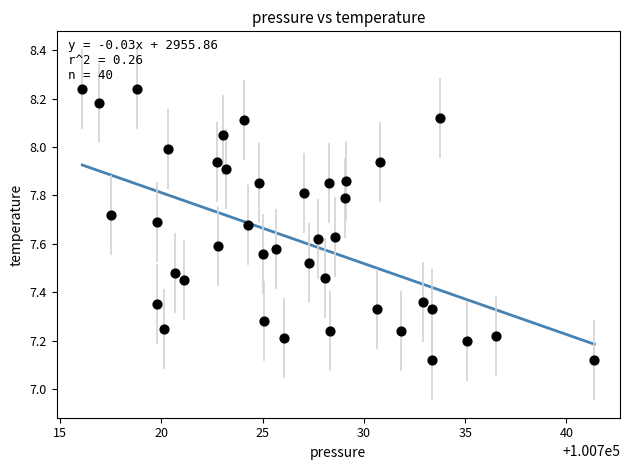

What is the range of X values (max minus min)?

25.3